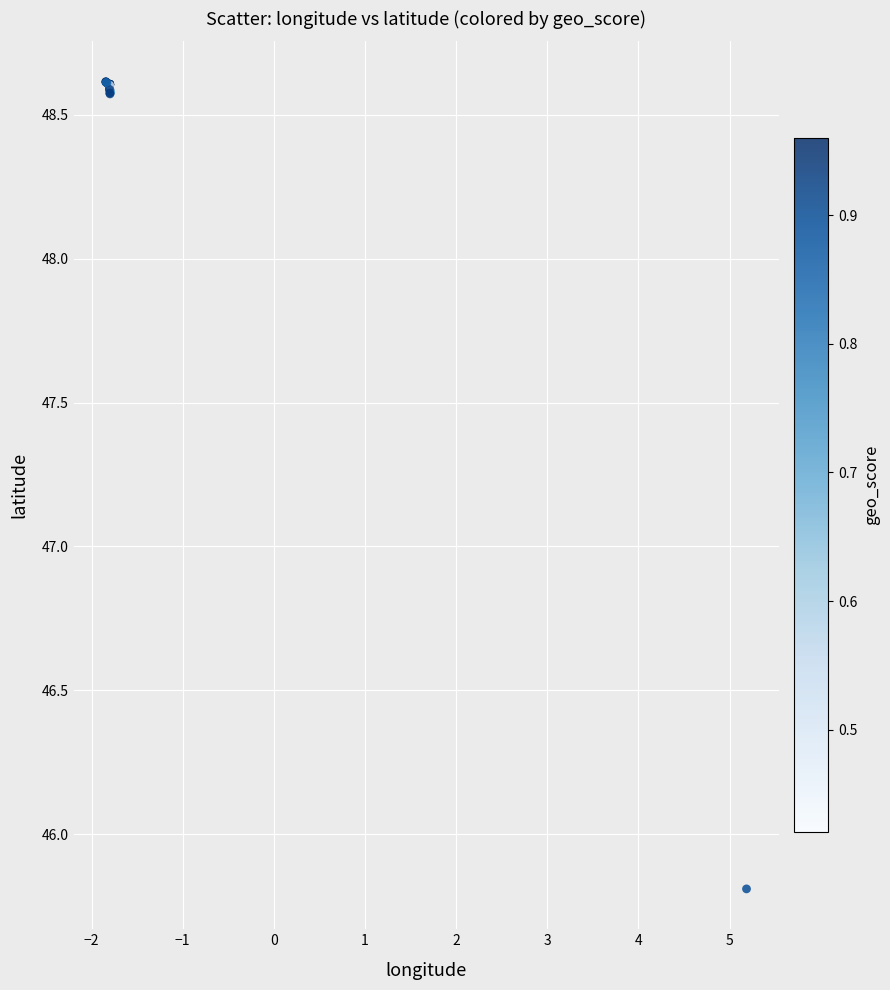

What Y value in the scatter plot is closest to 47?

45.8